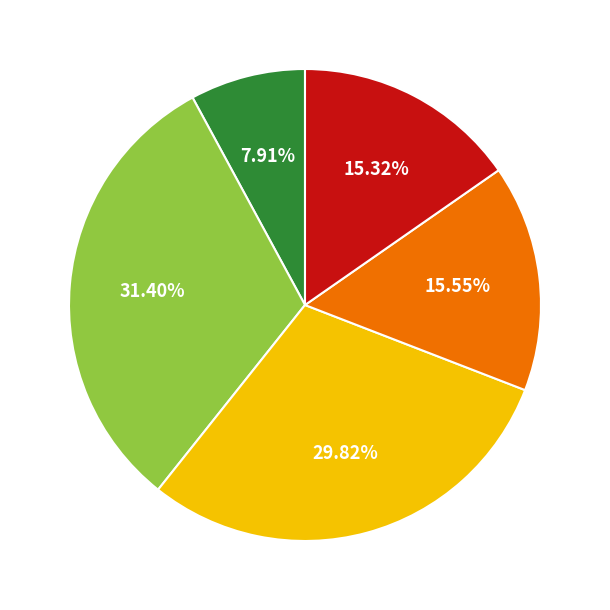

Does any single category account for the majority?

No